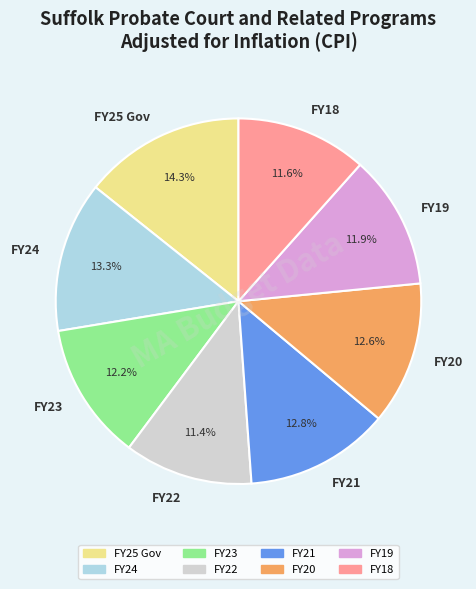

What percentage is NOT represented by FY18?

88.4%